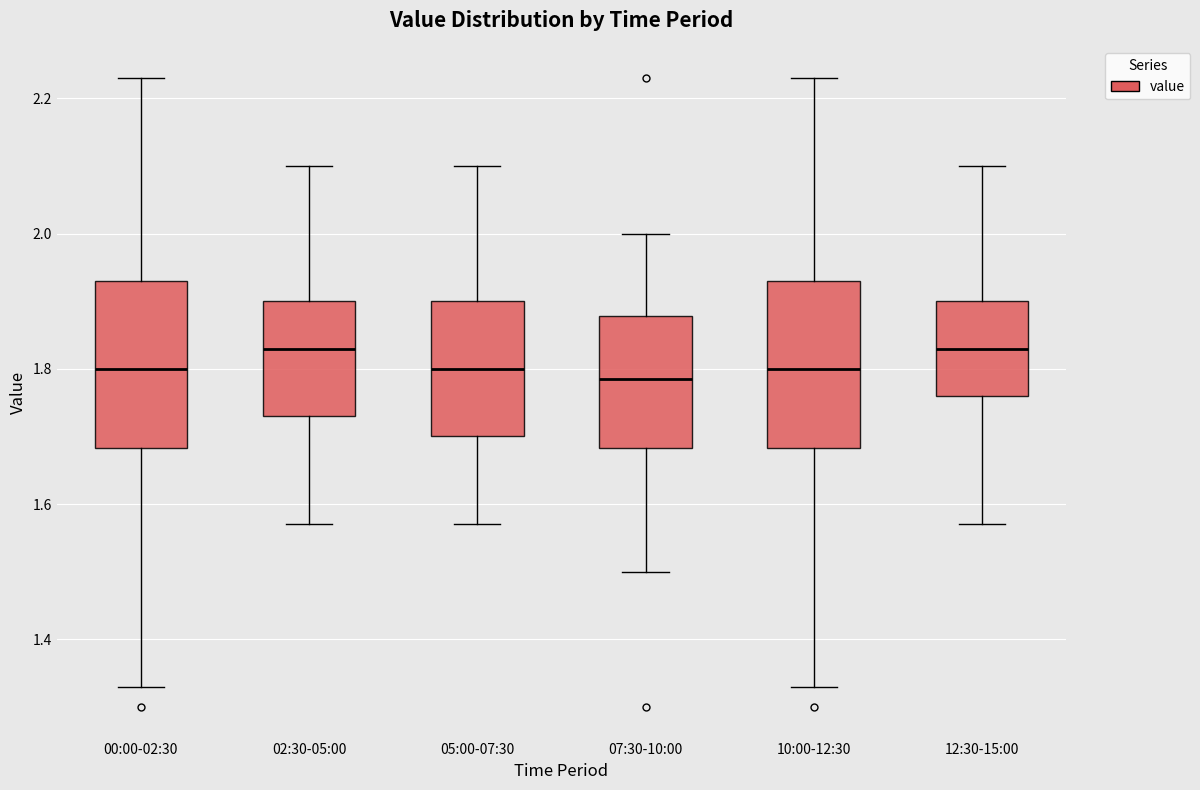

Where is the lower edge of the box for 02:30-05:00 on the y-axis? The values are not printed on the chart, so give them approximately, as read against the axis.

1.74